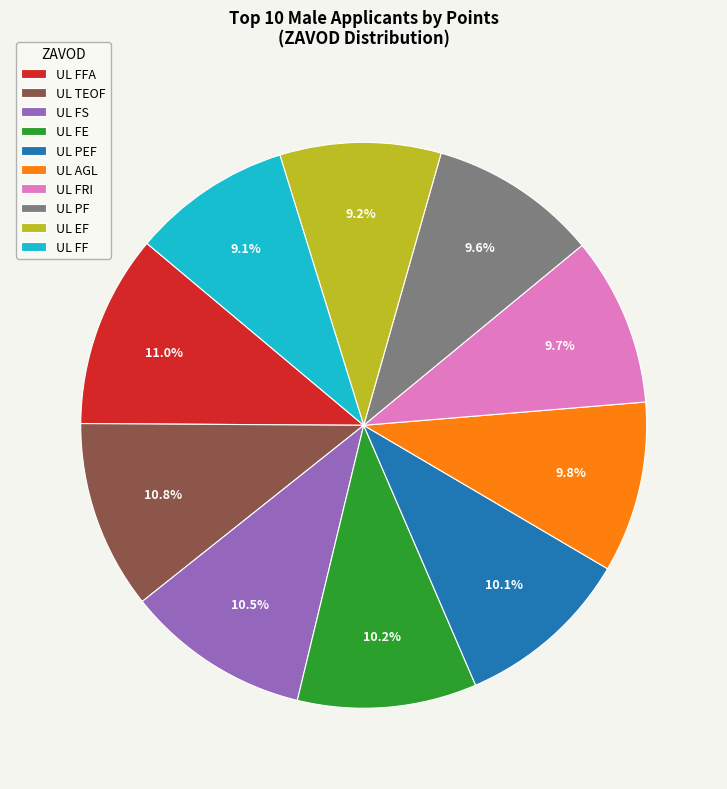

Count the number of slices in the pie.

10